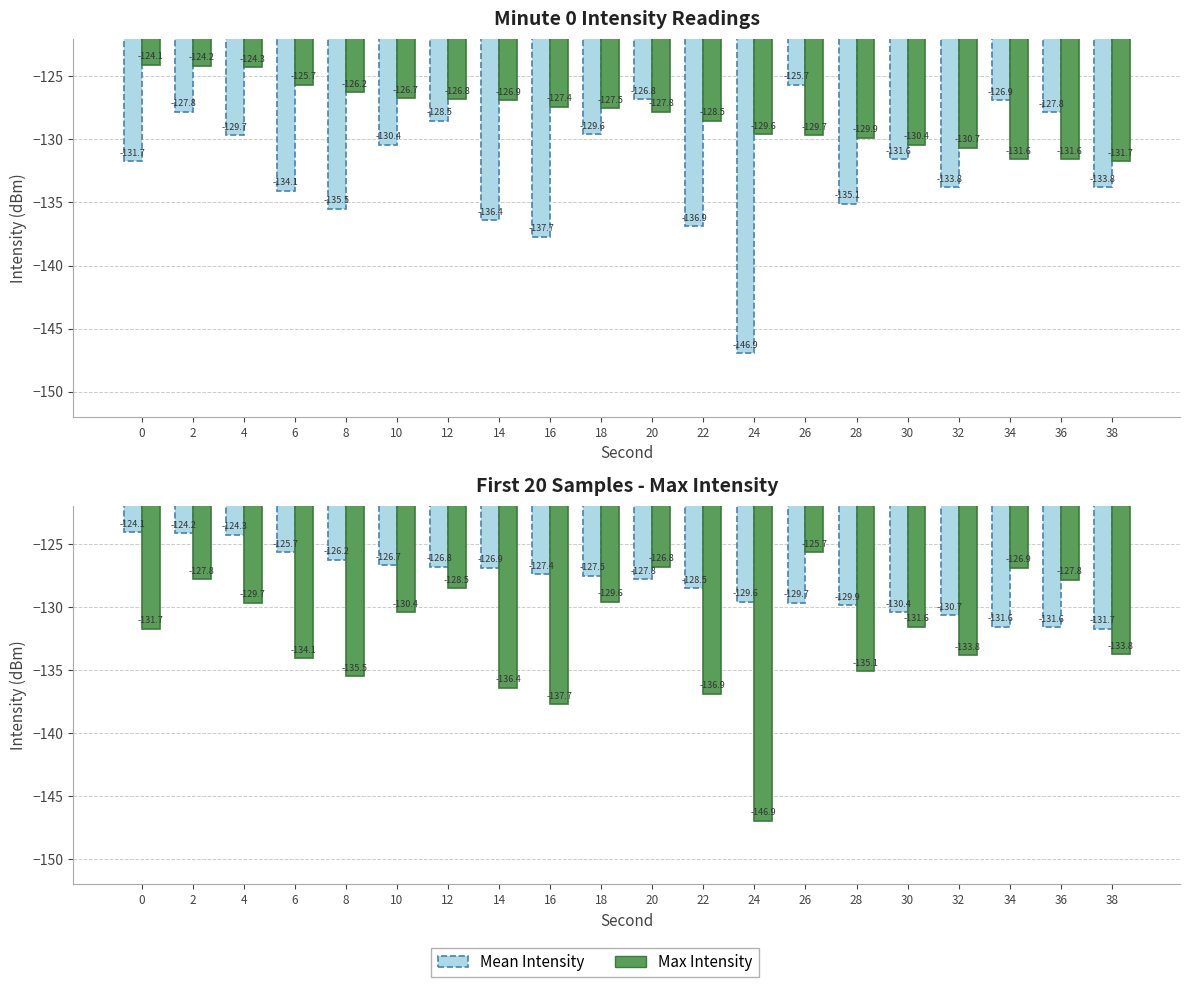

What is the value of the Max Intensity bar at the 9th from the left?

-137.7